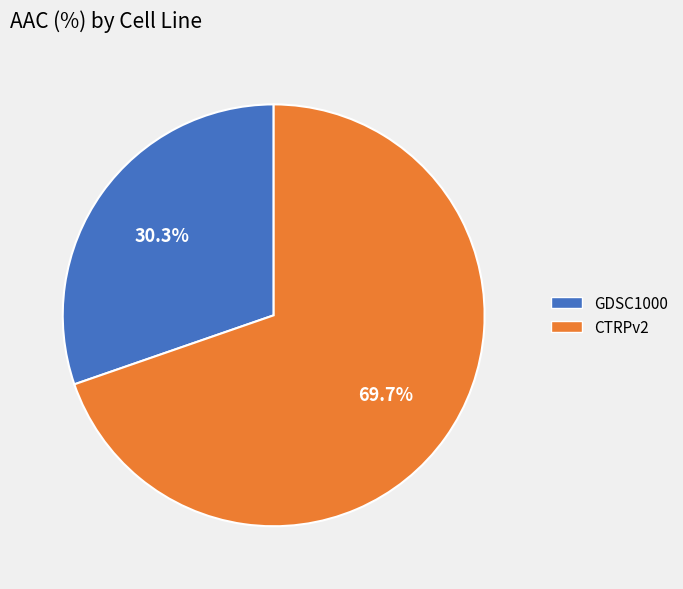

Is it true that GDSC1000 is 30% of the pie?

True